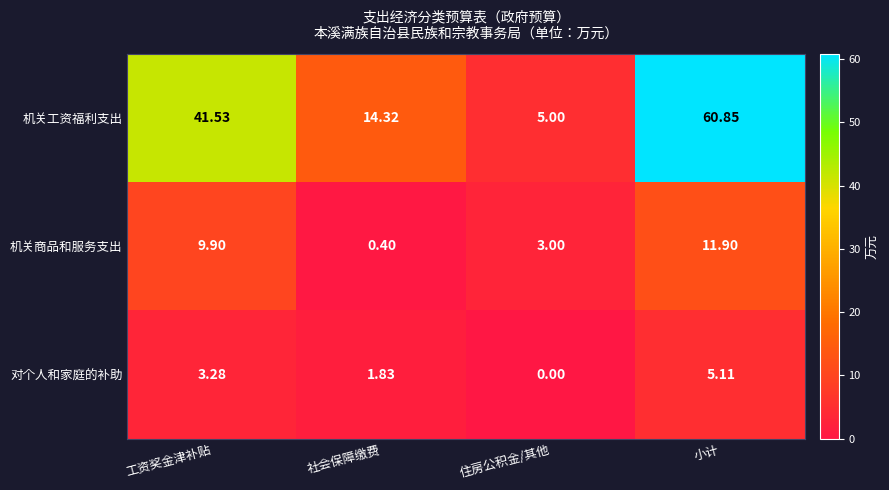

Which series has the widest spread of values?

机关工资福利支出